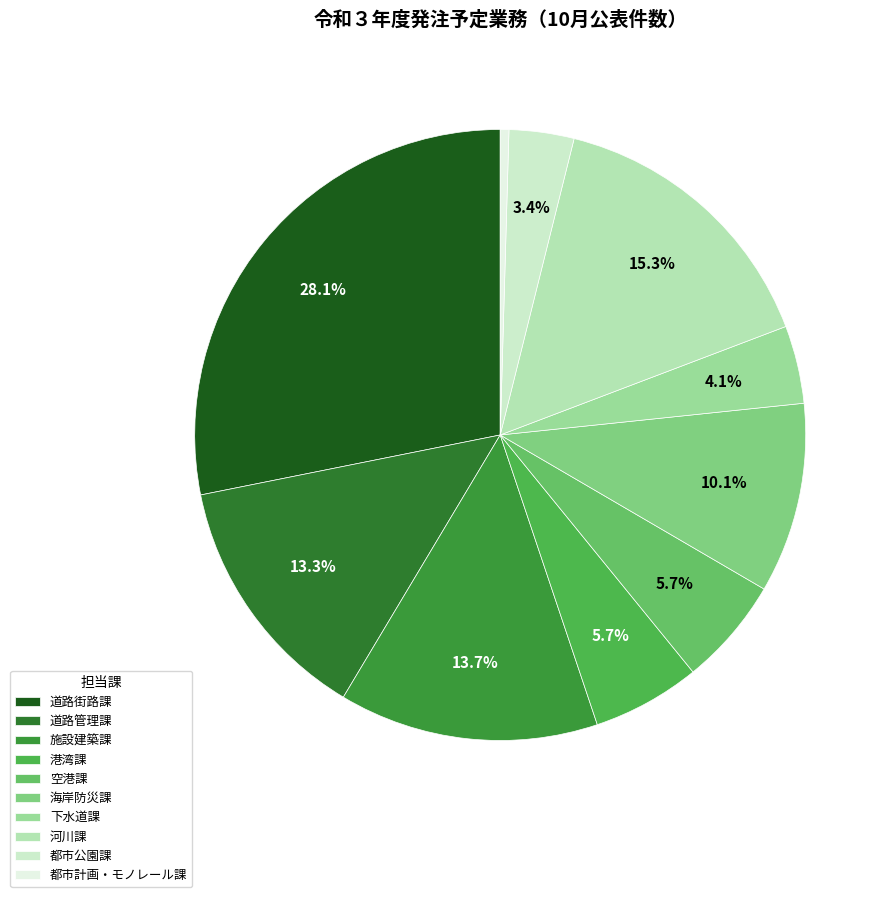

To the nearest percent, what portion does 海岸防災課 represent?

10%